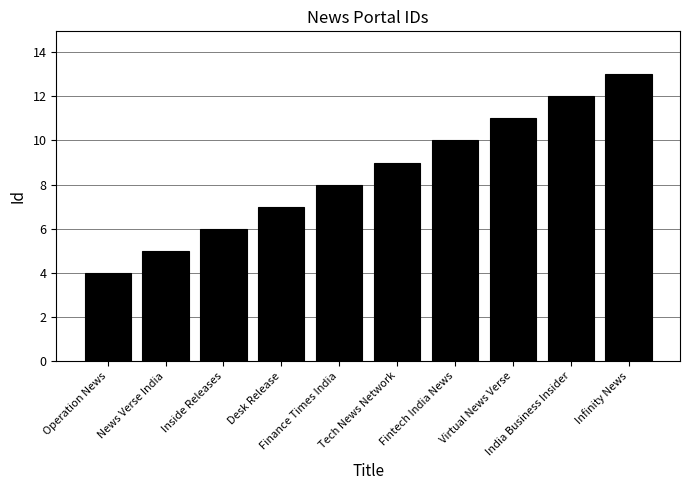

Reading left to right, transcribe all the data shown in this chart.

Operation News=4	News Verse India=5	Inside Releases=6	Desk Release=7	Finance Times India=8	Tech News Network=9	Fintech India News=10	Virtual News Verse=11	India Business Insider=12	Infinity News=13